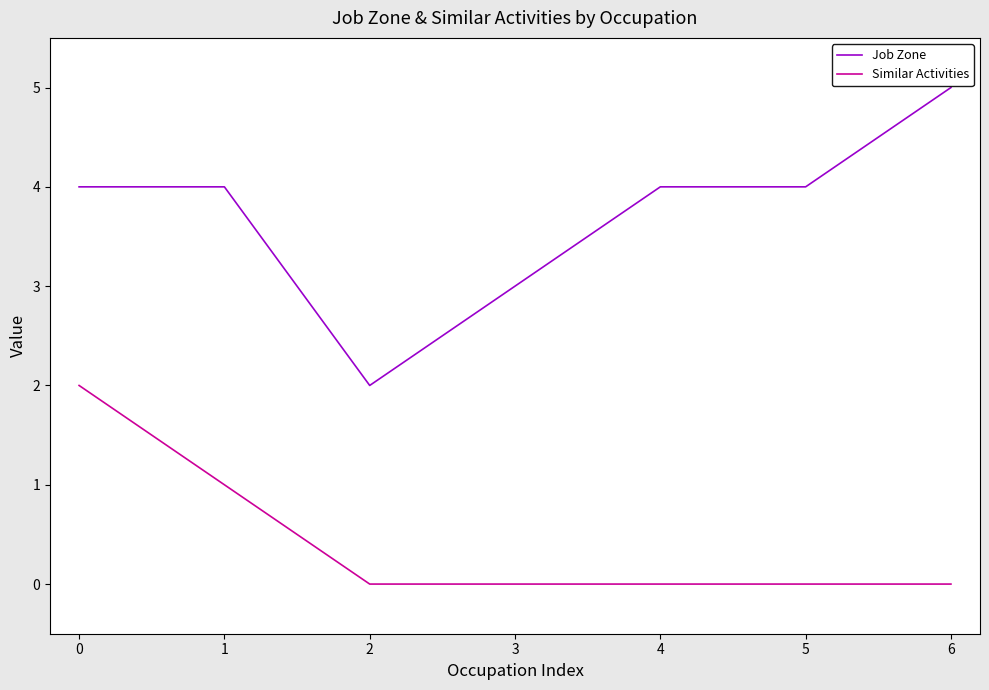

What is the total value across all series at 4?

4